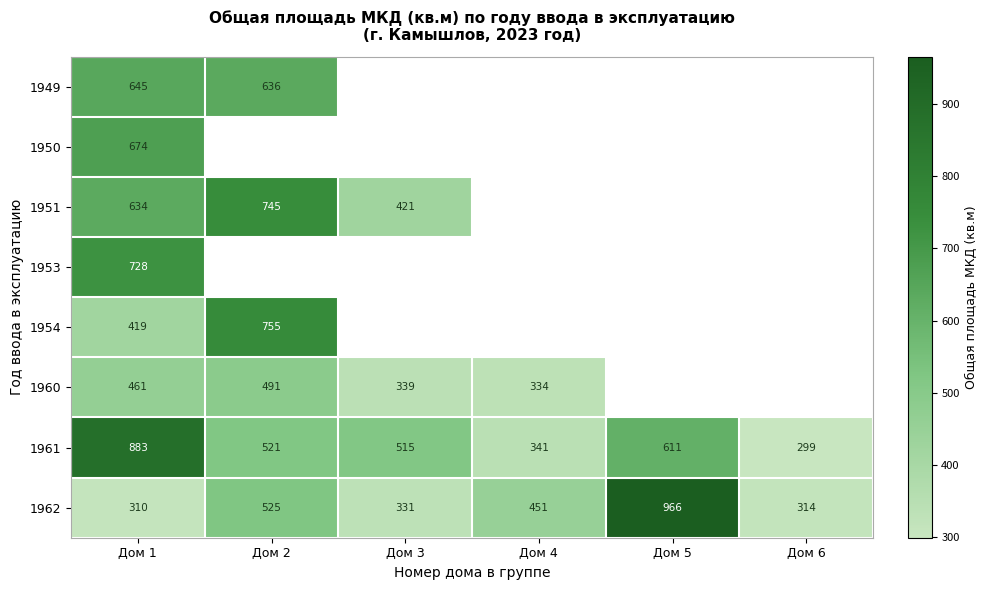

At which label is 1961 closest to 591?

Дом 5